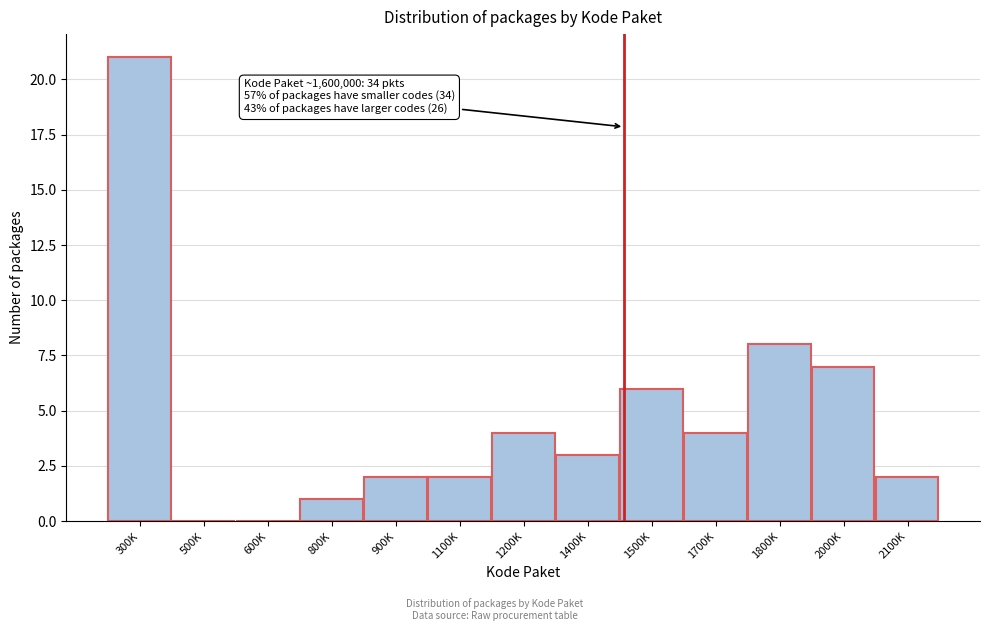

Reading left to right, list all the values displayed in this chart.

300K=21	500K=0	600K=0	800K=1	900K=2	1100K=2	1200K=4	1400K=3	1500K=6	1700K=4	1800K=8	2000K=7	2100K=2